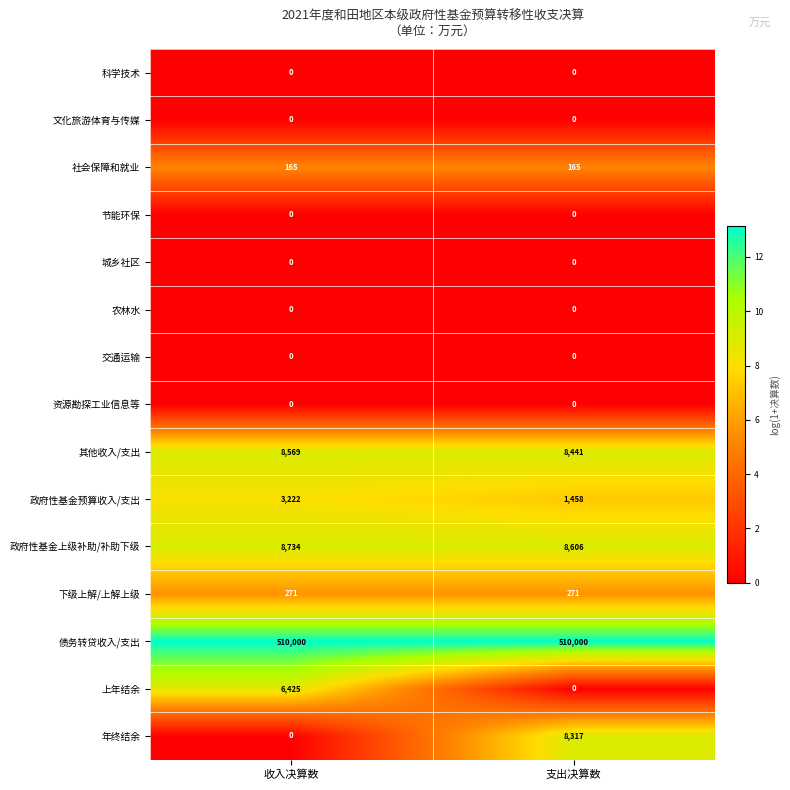

The 节能环保 series shows 0 at 支出决算数. True or false?

True